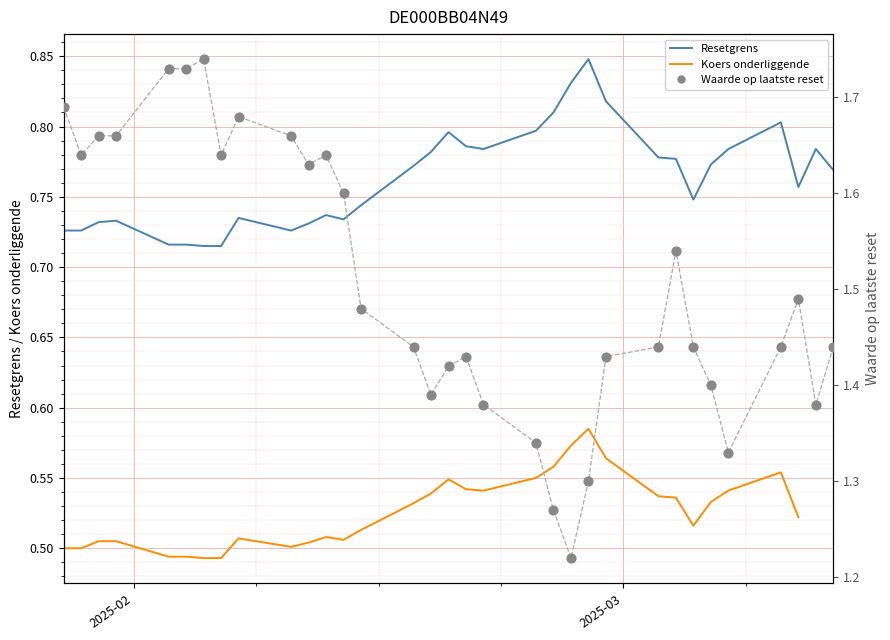

Which series contains the highest Y value?

Waarde op laatste reset